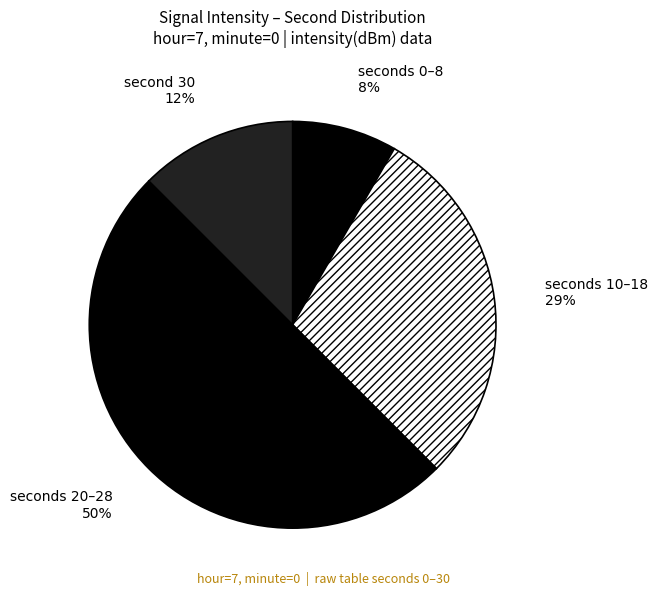

Do seconds 10–18 and seconds 20–28 together represent more than half of the pie?

Yes